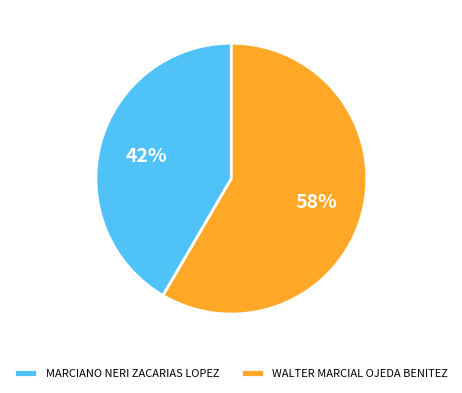

To the nearest percent, what percentage of the pie is MARCIANO NERI ZACARIAS LOPEZ?

42%